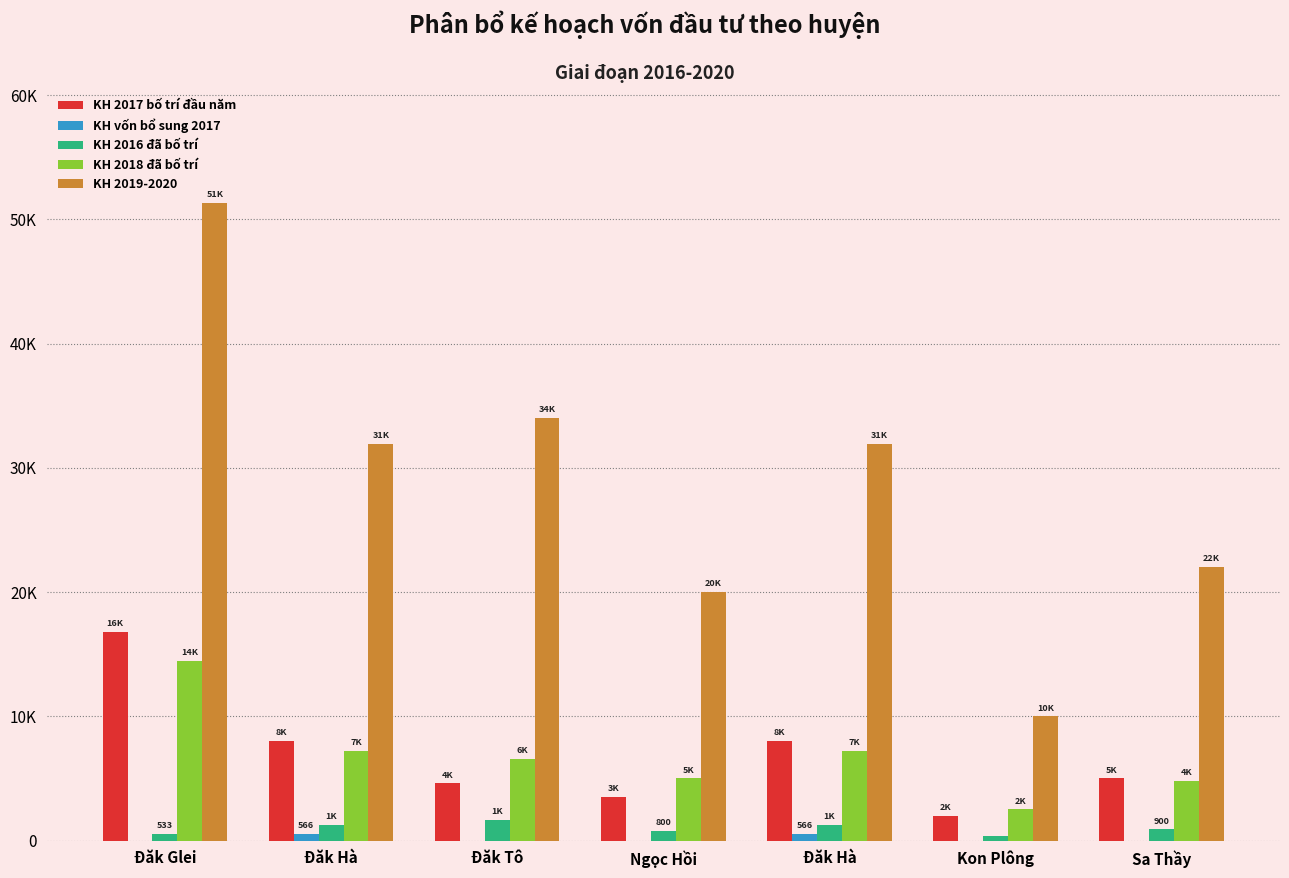

What is the minimum value for KH 2019-2020?

10000